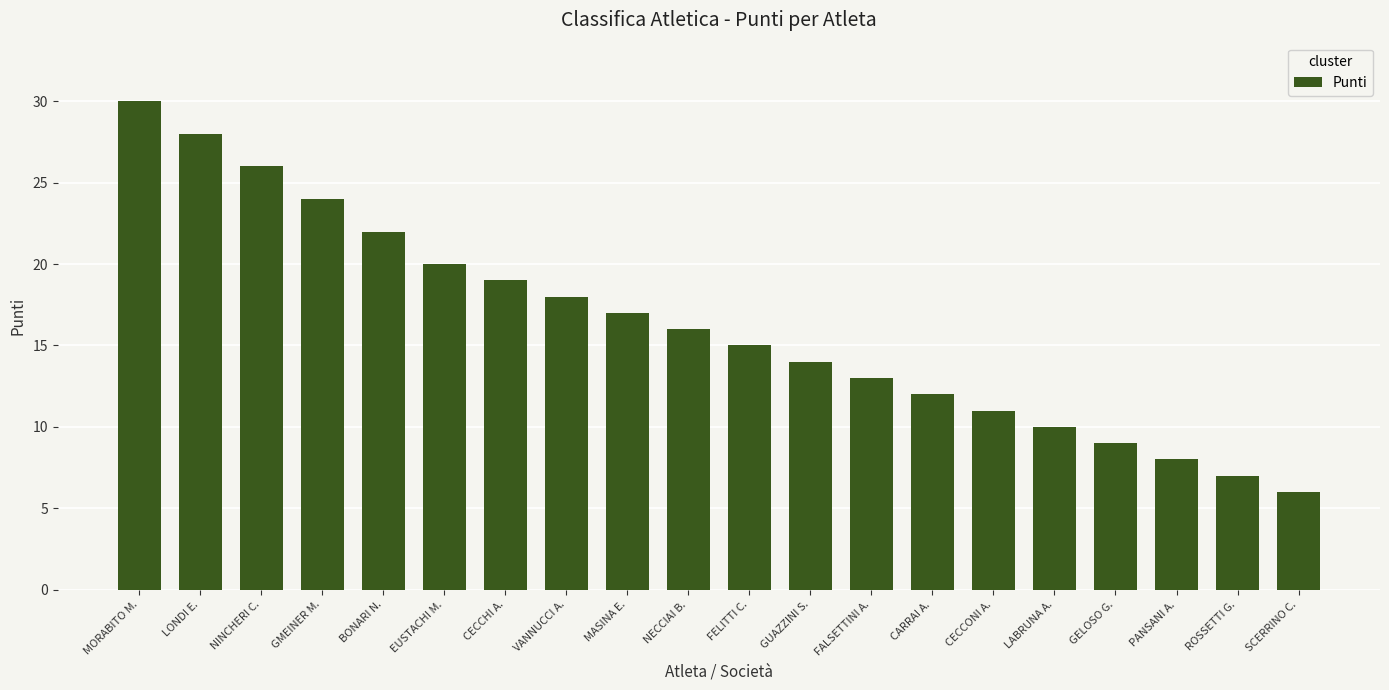

How many values are below 16?

10